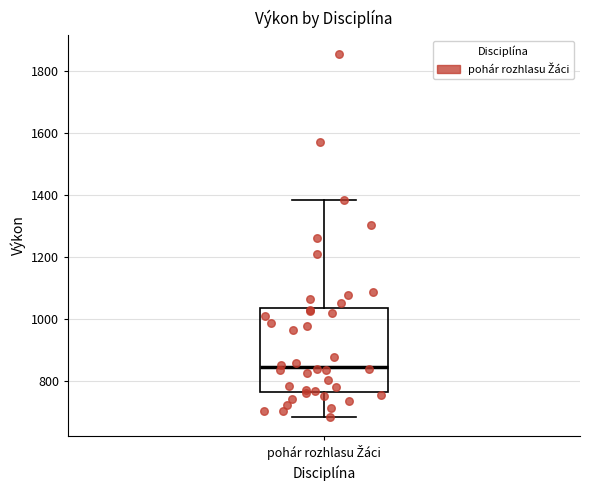

Transcribe this box plot: give where the median line is, the range the box spans, and where the two whiskers end, as read against the y-axis. The values are not printed on the chart, so give them approximately, as read against the axis.

median 840, box 760 to 1040, whiskers 680 to 1380